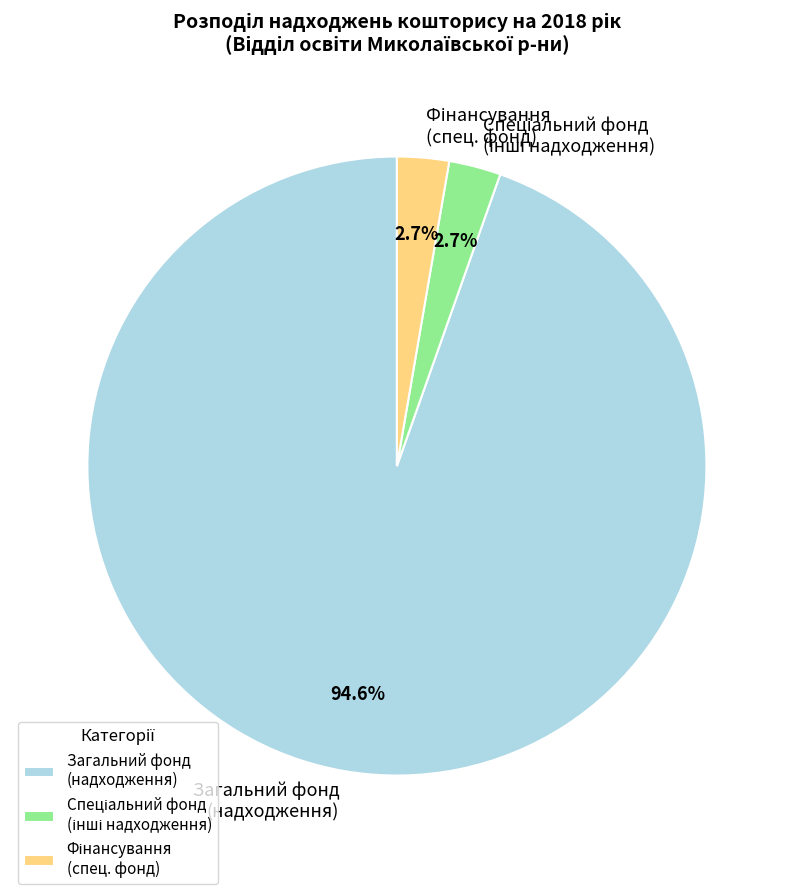

How much of the chart is everything except Загальний фонд (надходження)?

5.4%